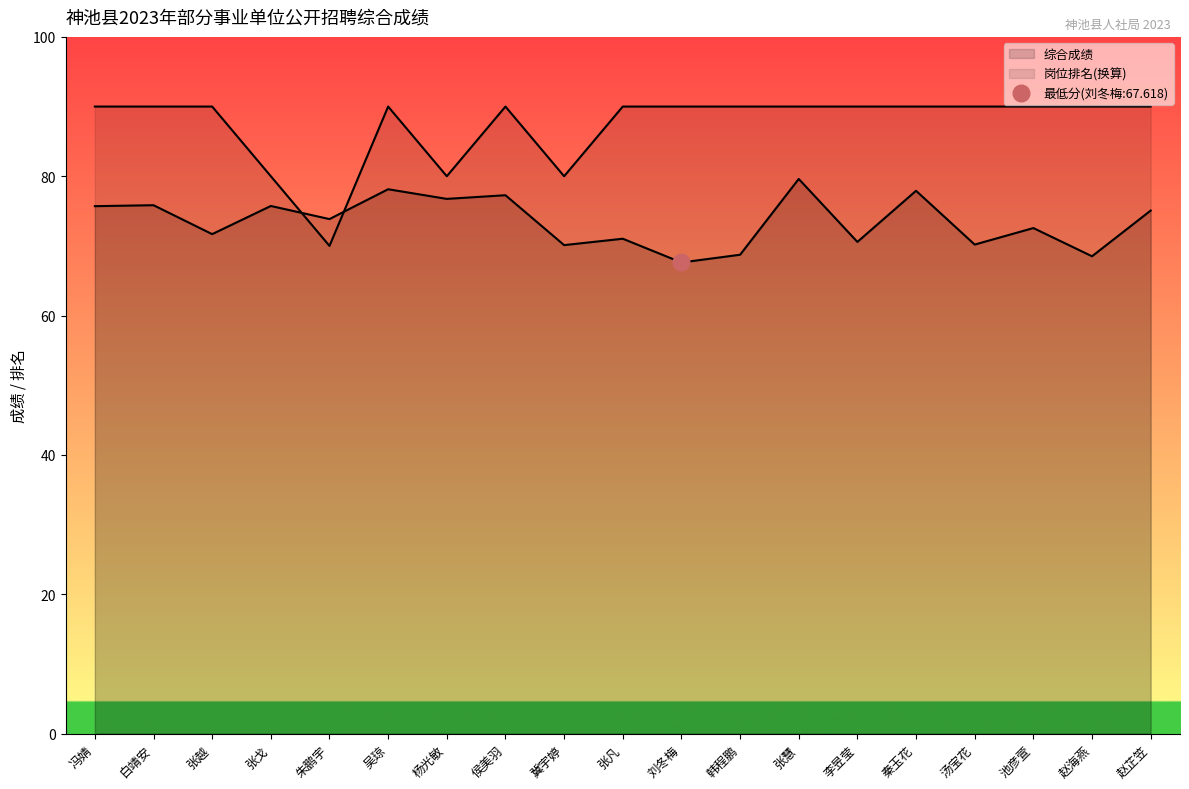

Which series has the widest spread of values?

岗位排名